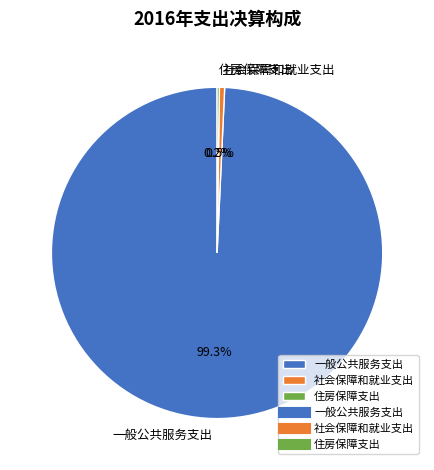

Which category has the biggest portion of the pie?

一般公共服务支出